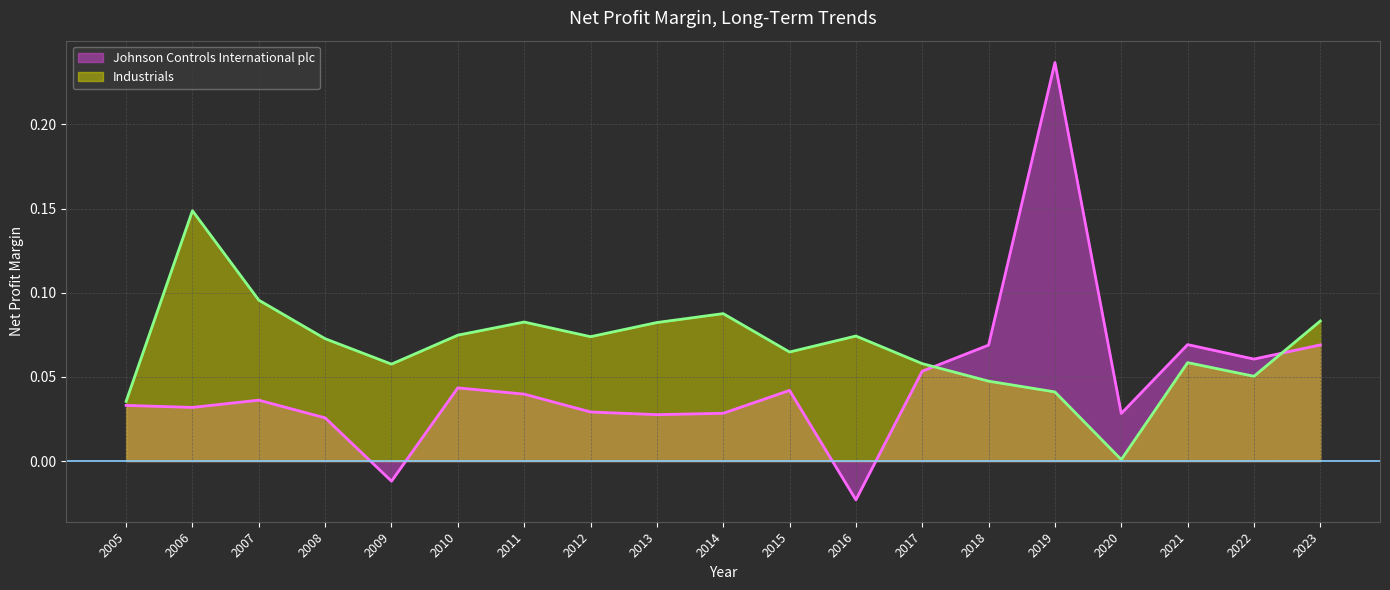

List the labels in order of Industrials value, largest first.

2006, 2007, 2014, 2023, 2011, 2013, 2010, 2016, 2012, 2008, 2015, 2021, 2017, 2009, 2022, 2018, 2019, 2005, 2020